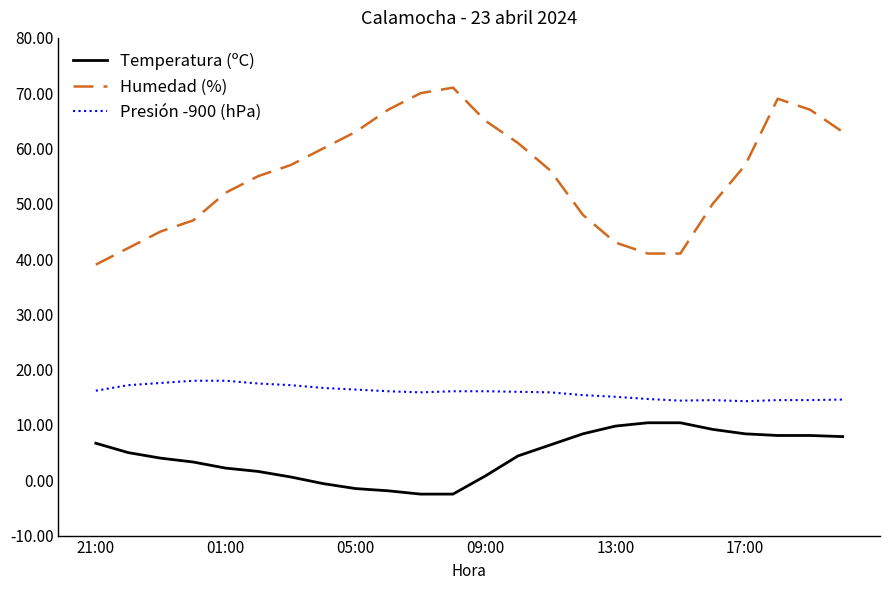

True or false: Presión -900 (hPa) and Temperatura (ºC) cross at least once.

False